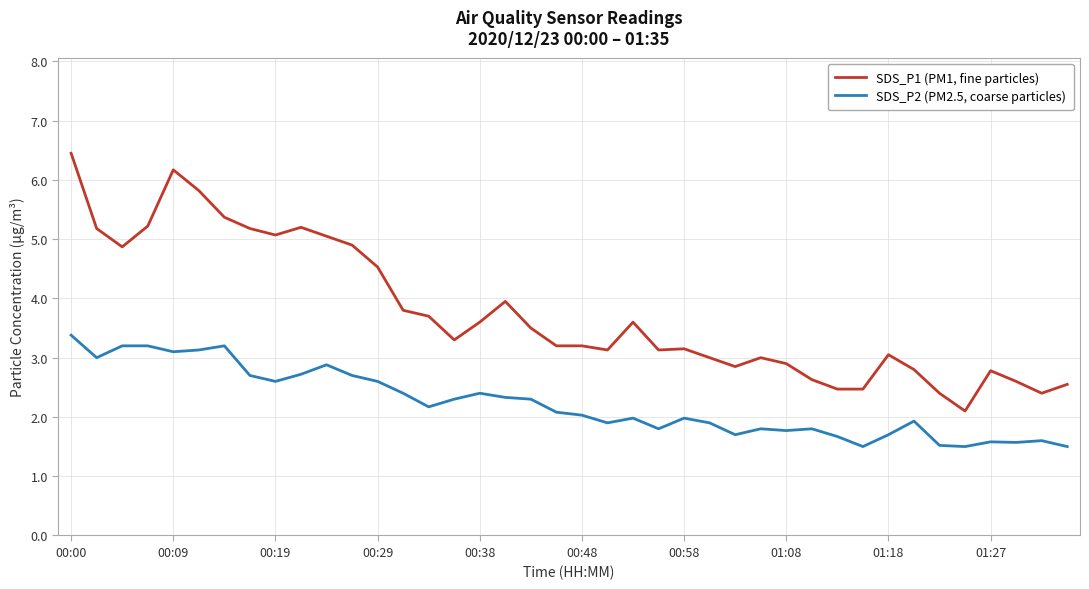

True or false: SDS_P1 (PM1, fine particles) and SDS_P2 (PM2.5, coarse particles) cross at least once.

False